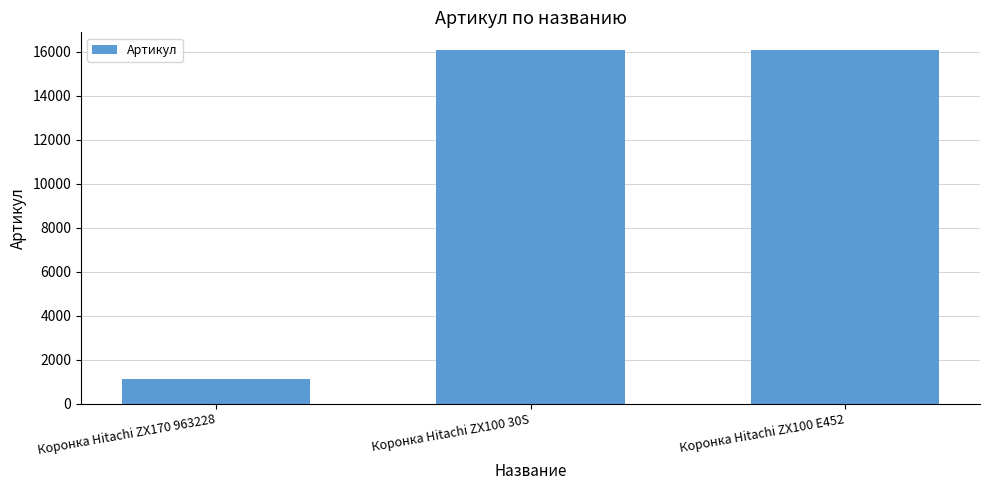

What is the change in value from Коронка Hitachi ZX170 963228 to Коронка Hitachi ZX100 E452?

+14966